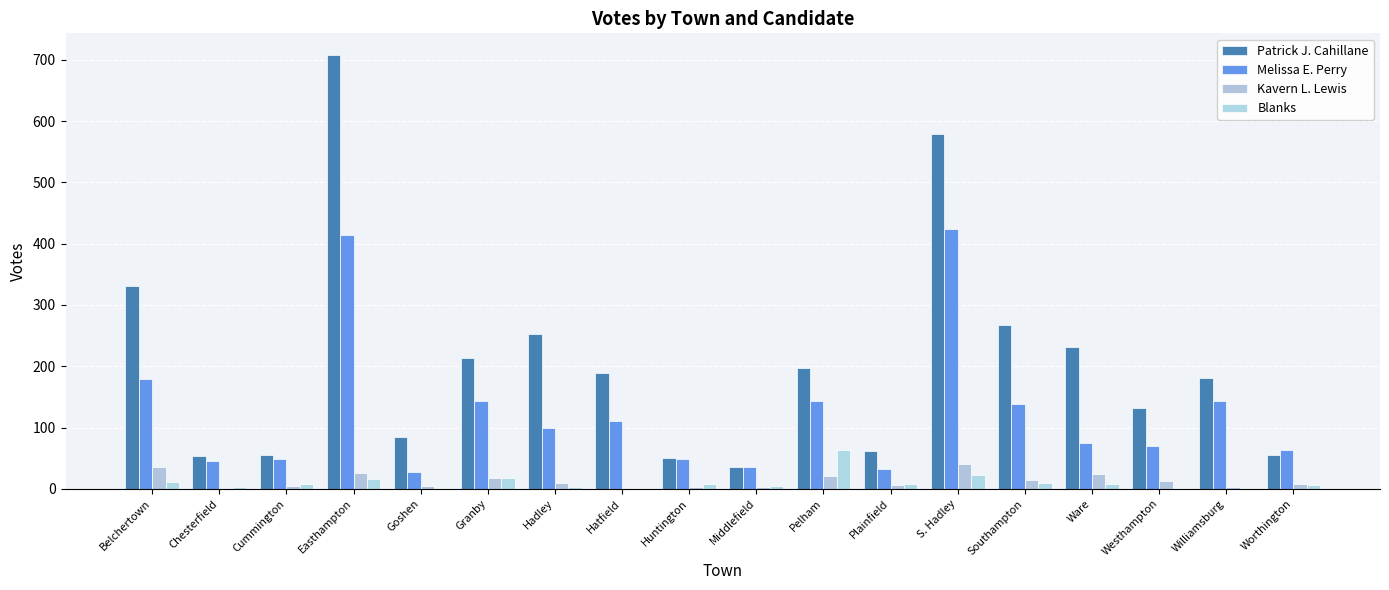

What is the label of the 18th bar from the right?

Belchertown